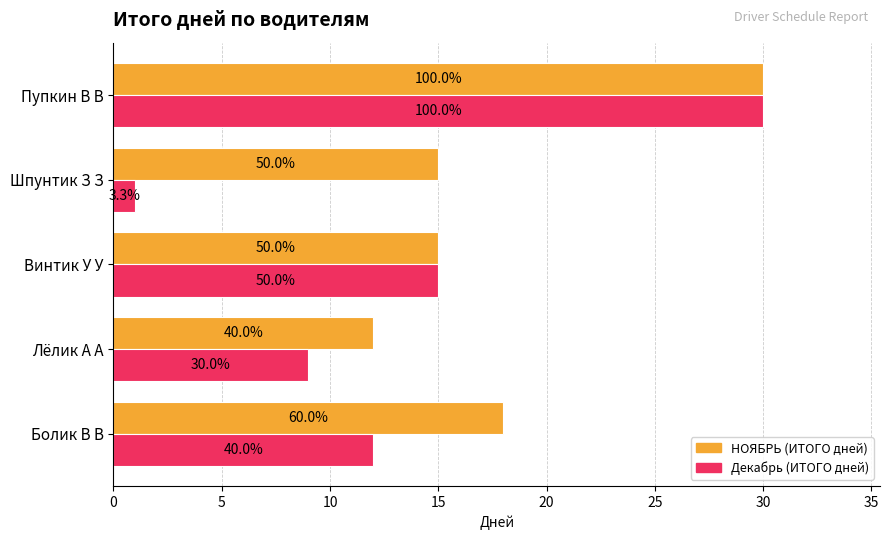

What is the maximum value shown in the chart?

30